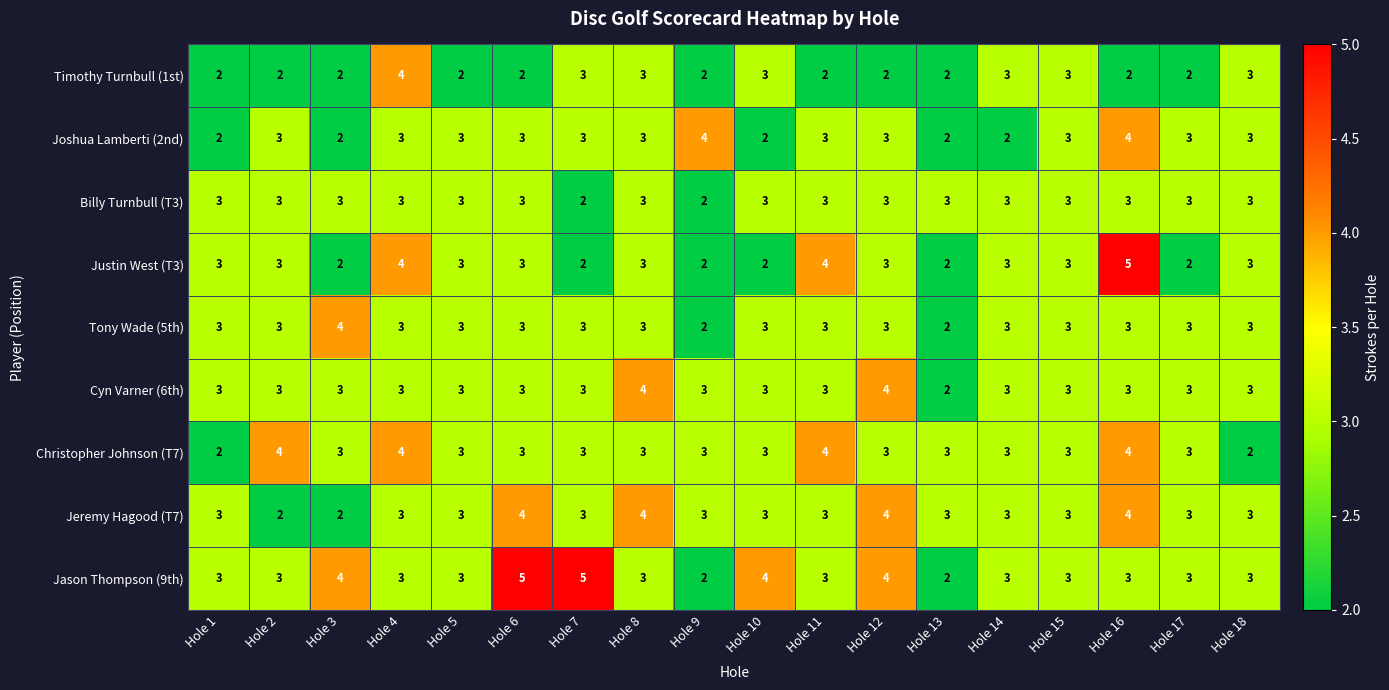

Read the Christopher Johnson (T7) value at Hole 6.

3